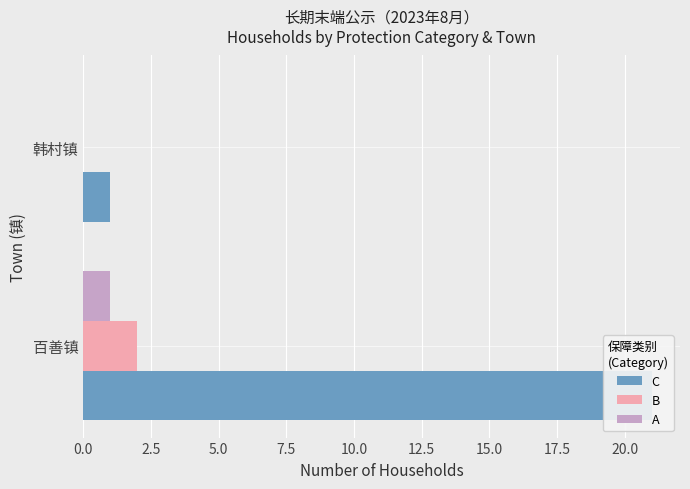

Is it true that B equals -1 at 韩村镇?

False